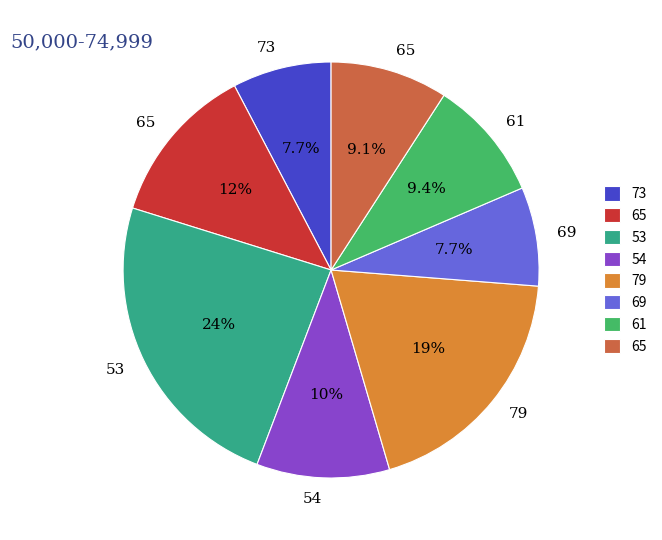

Does any single category account for the majority?

No